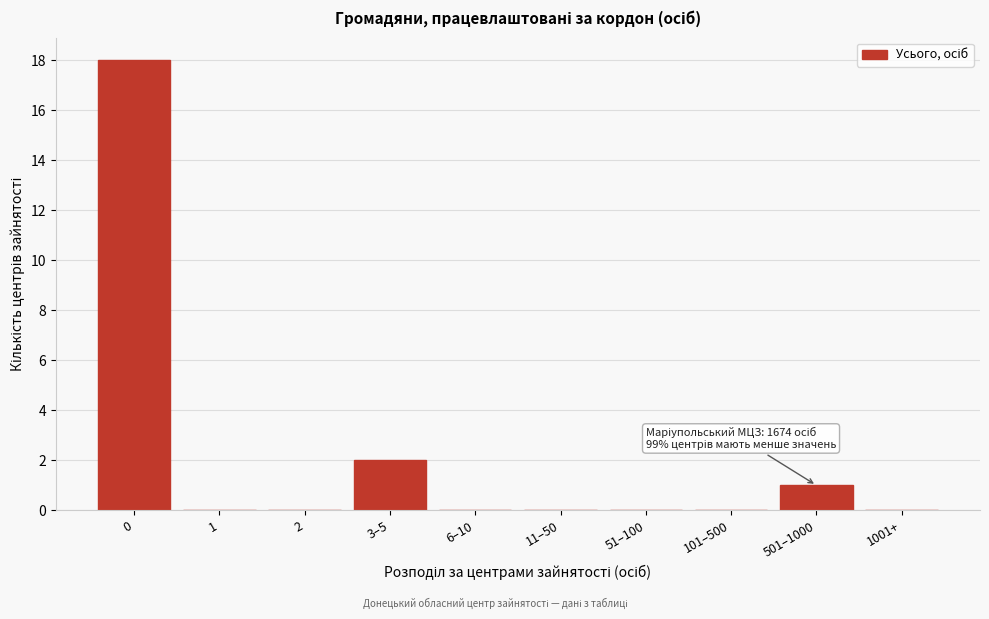

Reading left to right, list all the values displayed in this chart.

0=18	1=0	2=0	3–5=2	6–10=0	11–50=0	51–100=0	101–500=0	501–1000=1	1001+=0